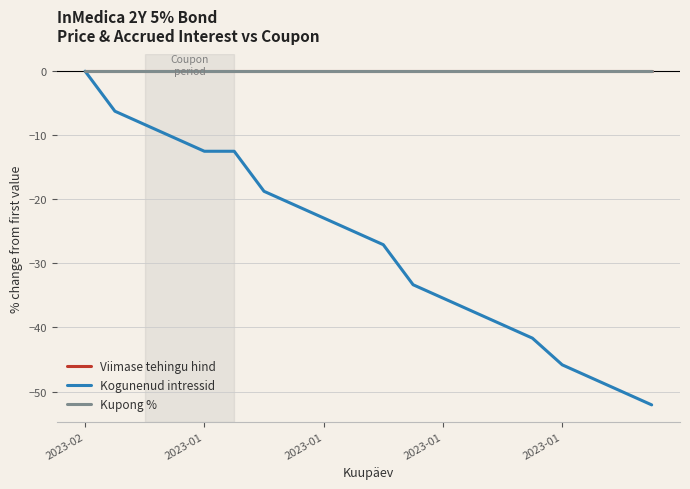

True or false: Viimase tehingu hind and Kogunenud intressid intersect in this chart.

False